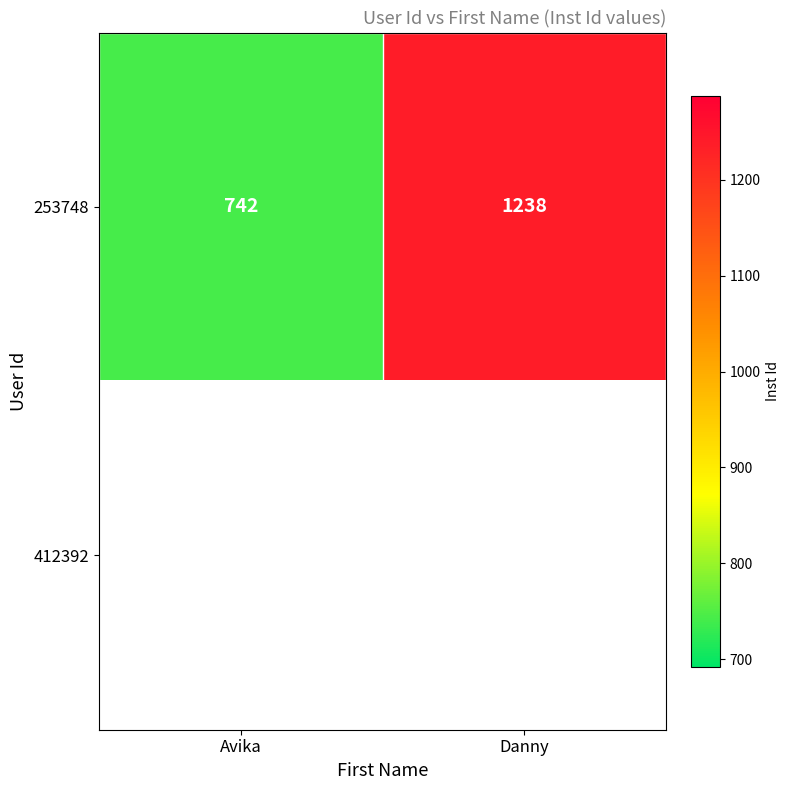

At how many categories does at least one series exceed 877?

1